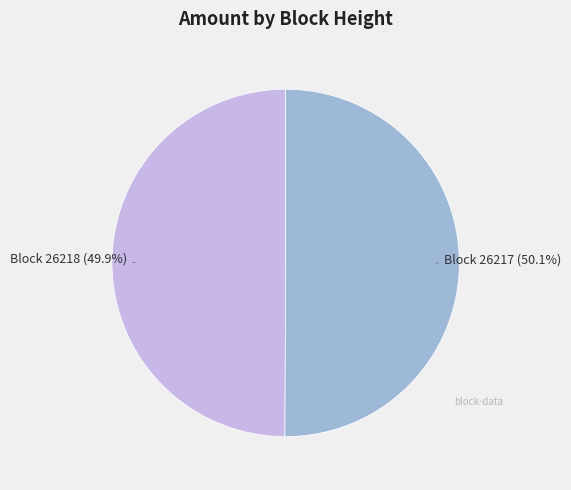

Does any single category account for the majority?

Yes